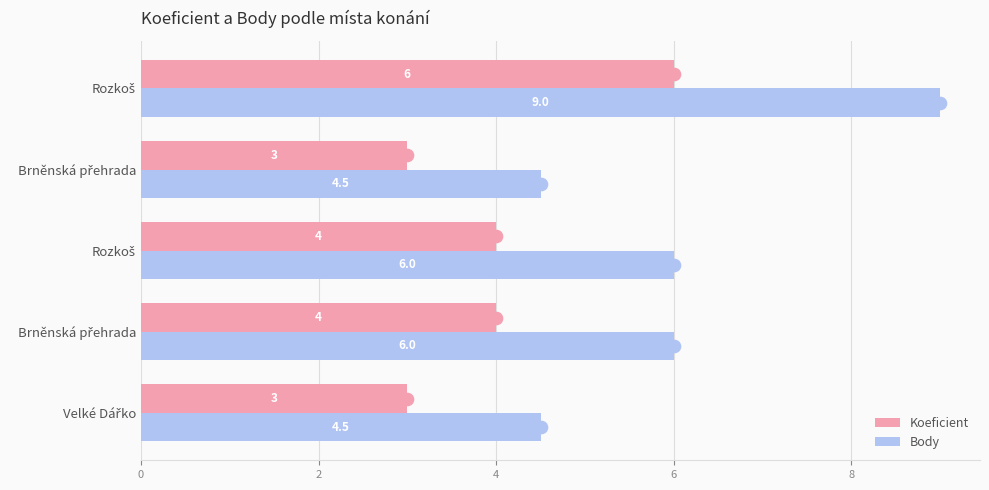

Count the number of categories in the chart.

5